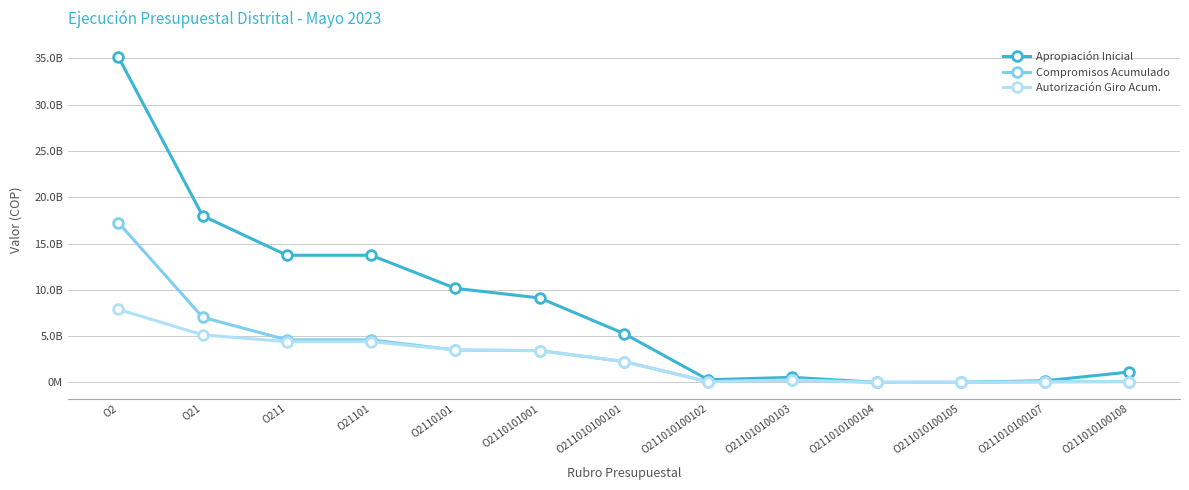

At which category does Apropiación Inicial reach its first local valley?

O211010100102